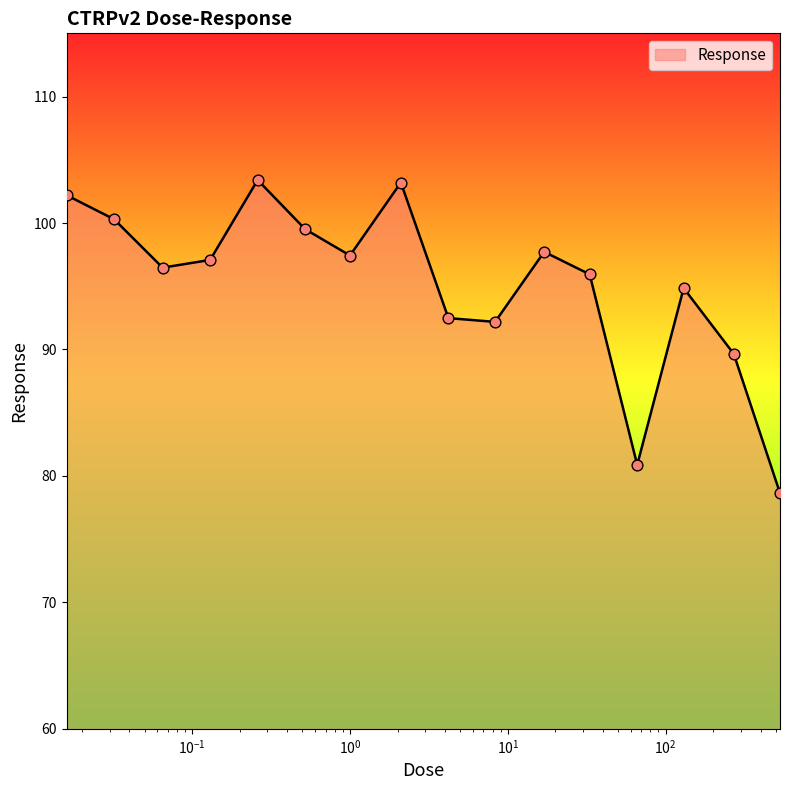

What is the smallest value displayed?

78.6